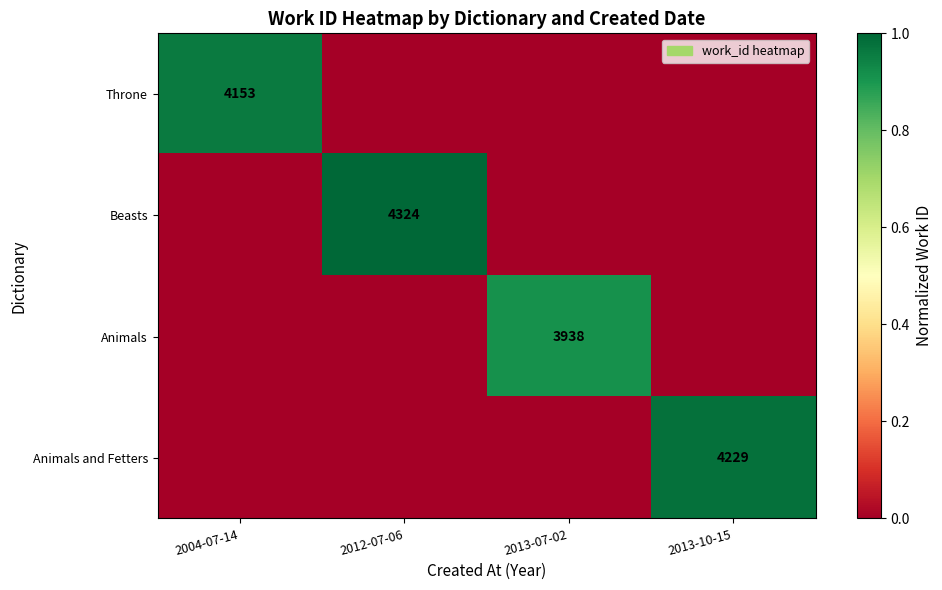

Is it true that Animals equals 1304 at 2013-07-02?

False